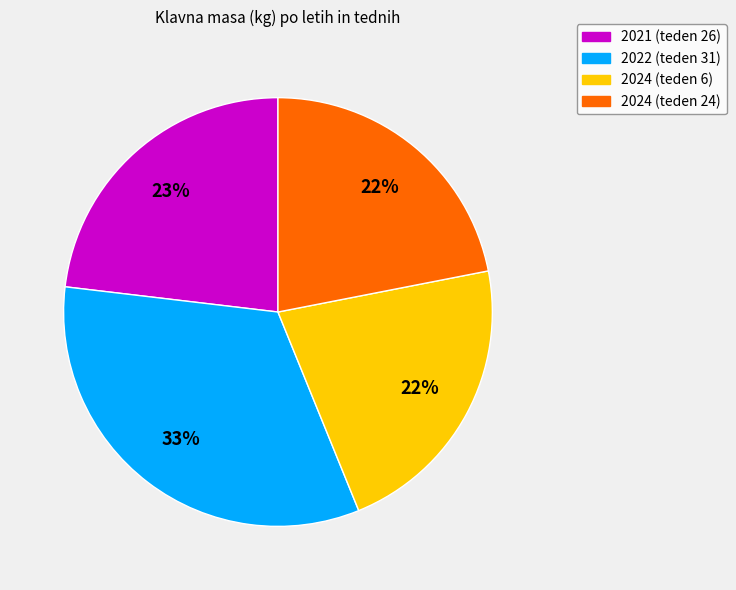

Combined, do 2024 (teden 24) and 2022 (teden 31) account for over 50%?

Yes